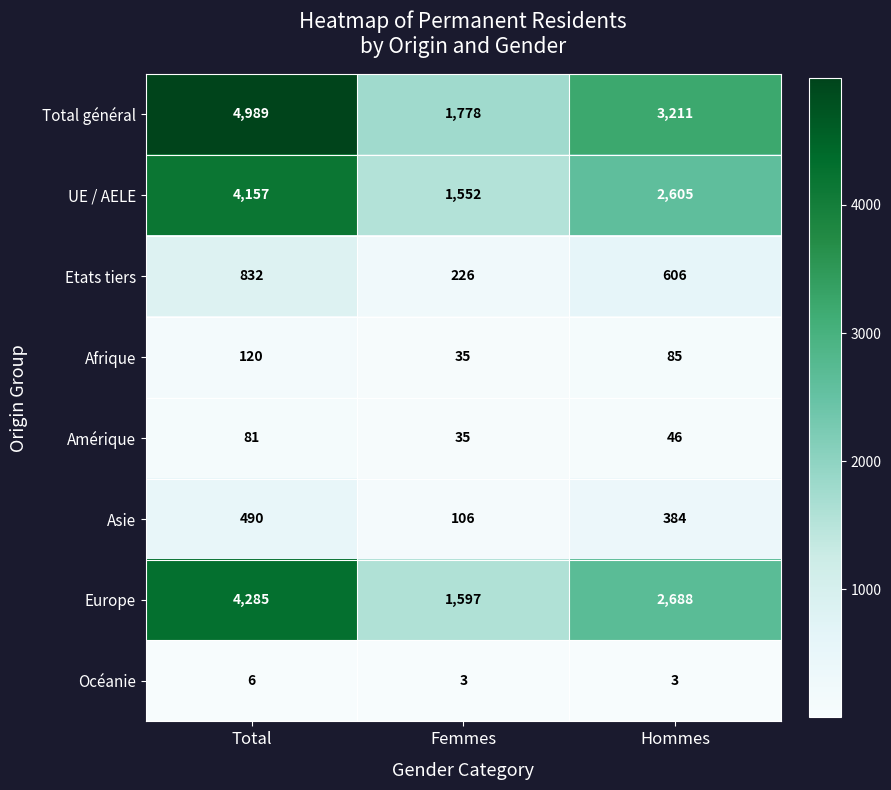

List the series in order of their peak value, highest first.

Total général, Europe, UE / AELE, Etats tiers, Asie, Afrique, Amérique, Océanie